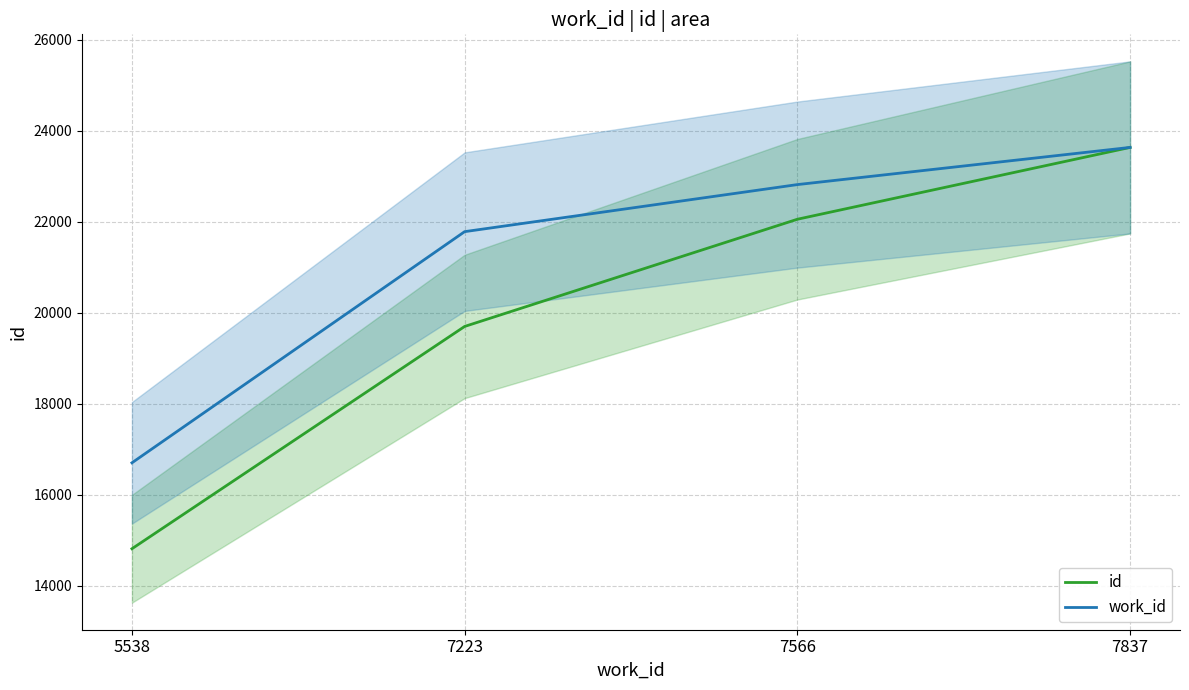

Rank the series by their average value, from highest to lowest.

work_id, id